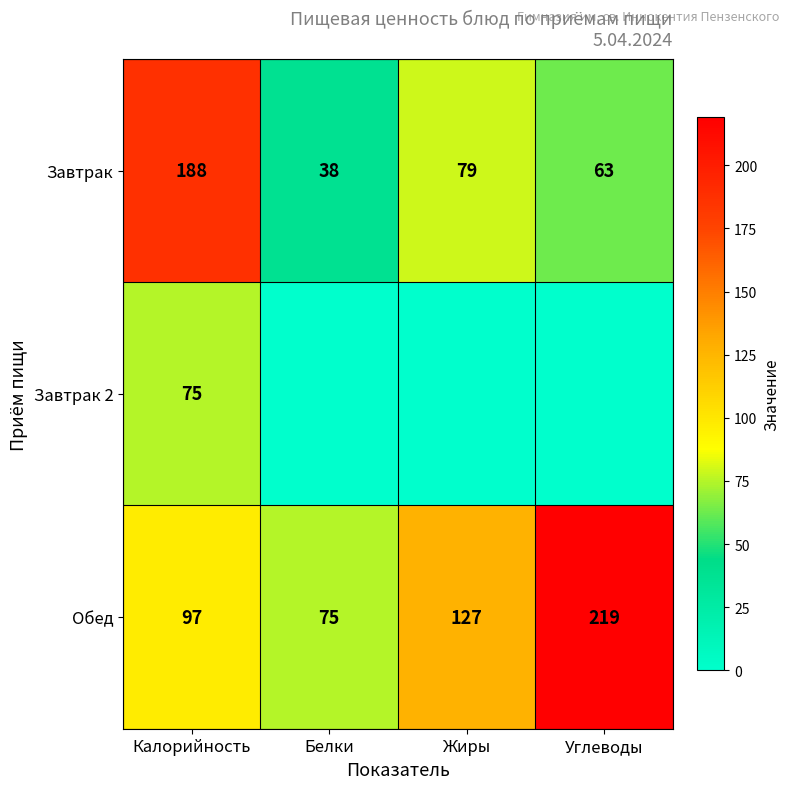

What is the total value across all series at Калорийность?

360